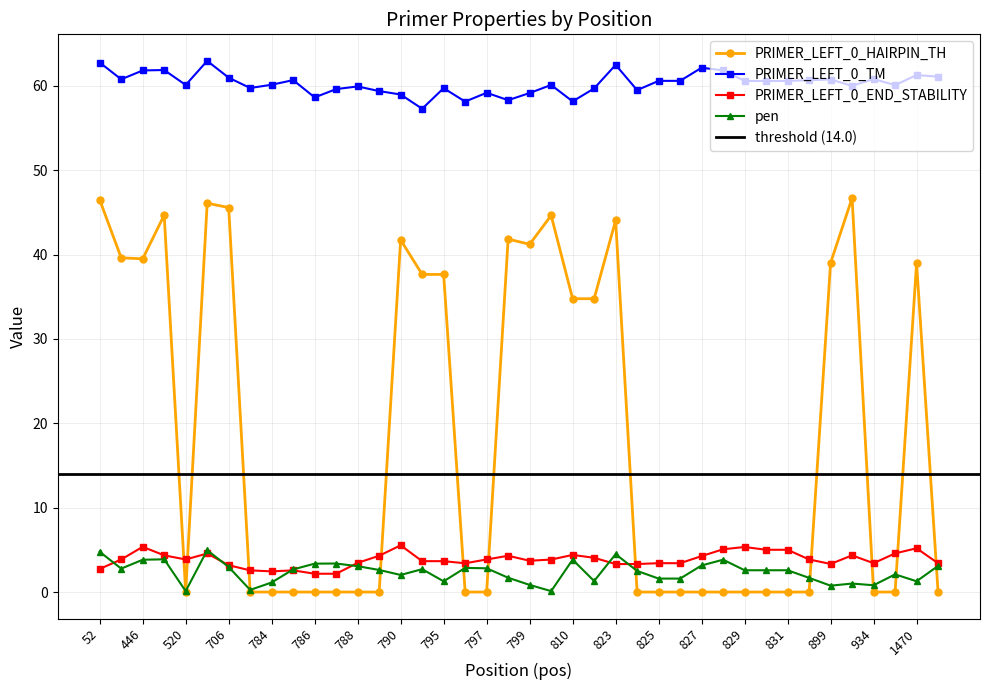

At which category does pen reach its first local valley?

254